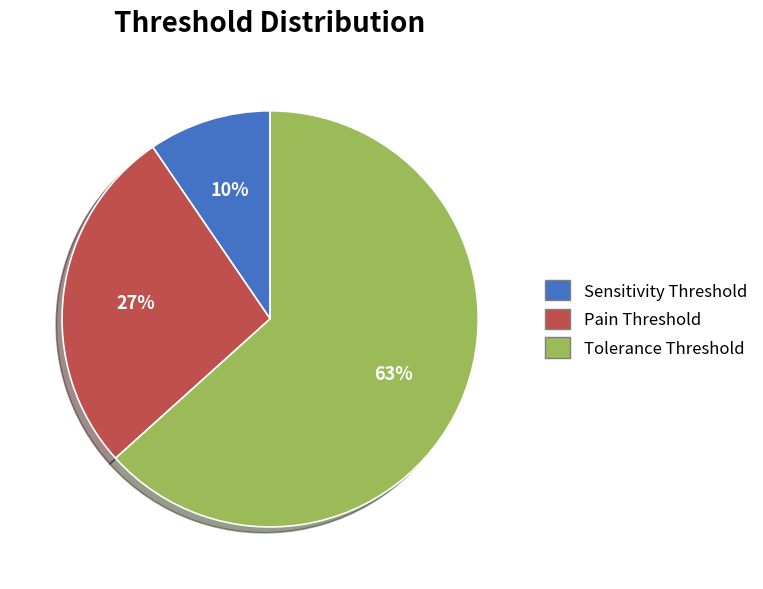

Combined, do Tolerance Threshold and Sensitivity Threshold account for over 50%?

Yes